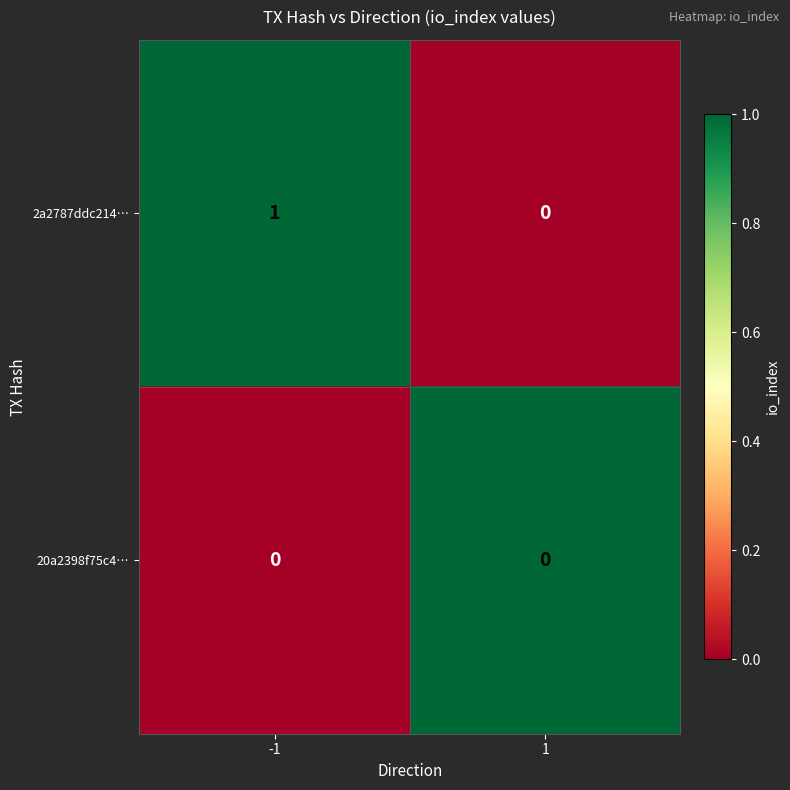

At -1, list the series in order from largest to smallest.

2a2787ddc214…, 20a2398f75c4…